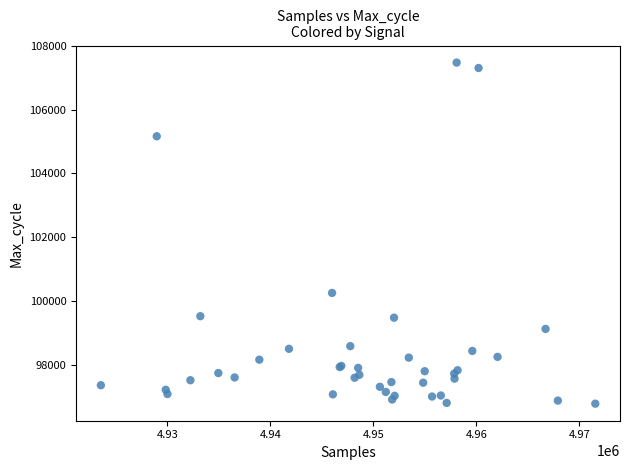

What Y value in the scatter plot is closest to 102133?

100263